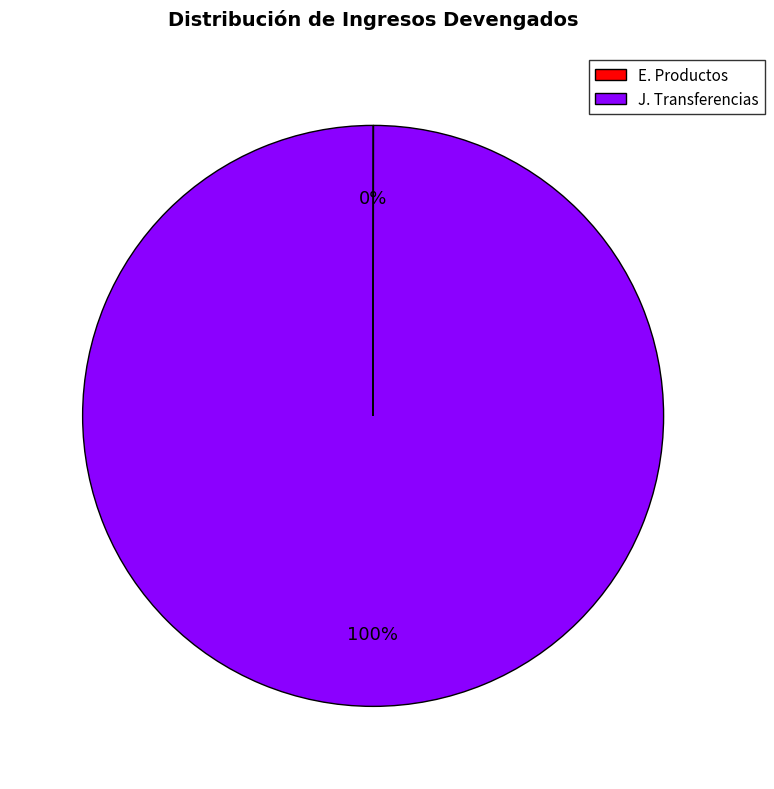

The J. Transferencias slice represents 100% of the pie. True or false?

True